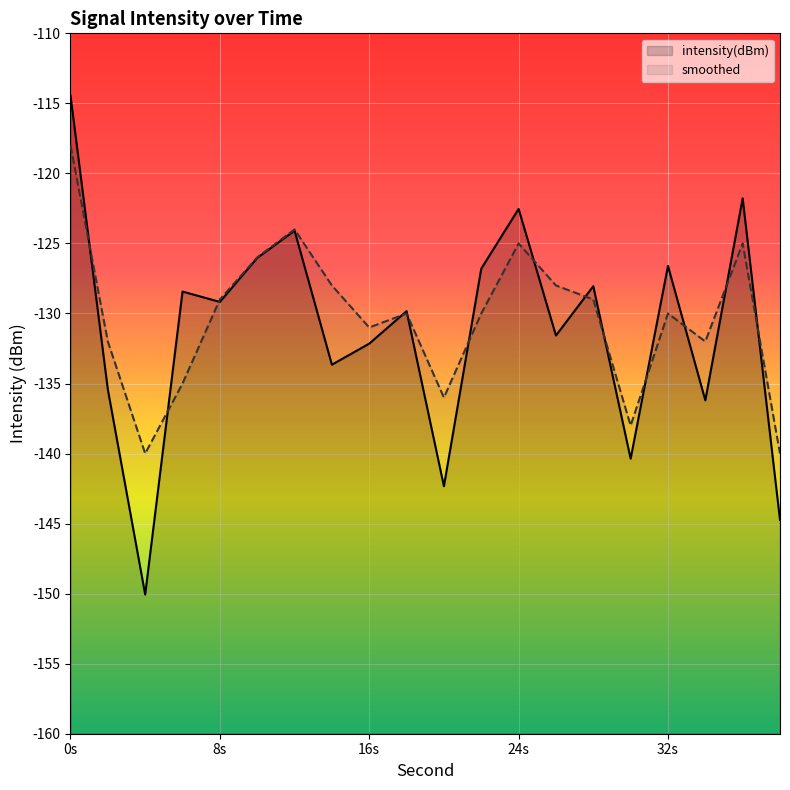

True or false: intensity(dBm) has a value of -136.2 at 17.

True